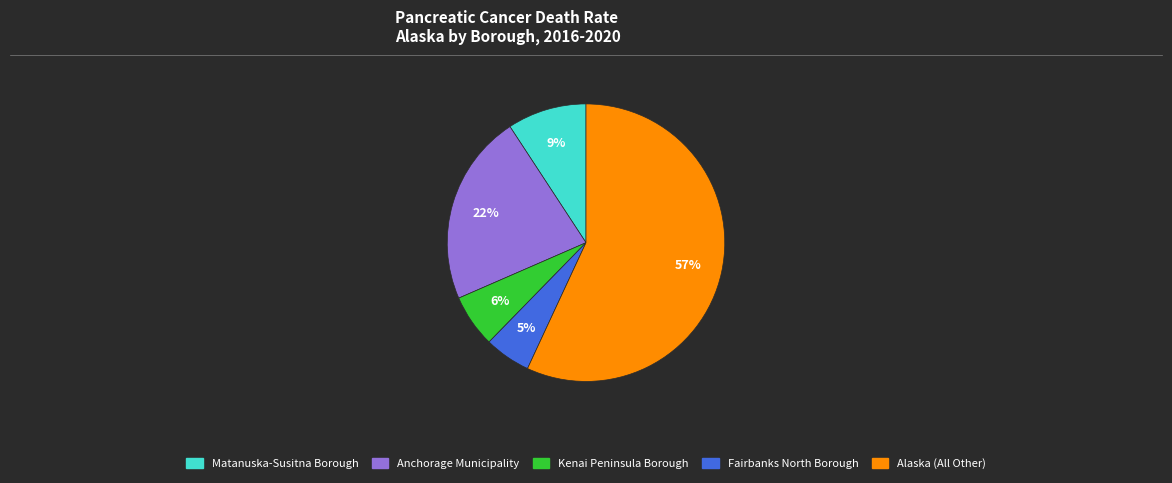

Is it true that Kenai Peninsula Borough is 1% of the pie?

False